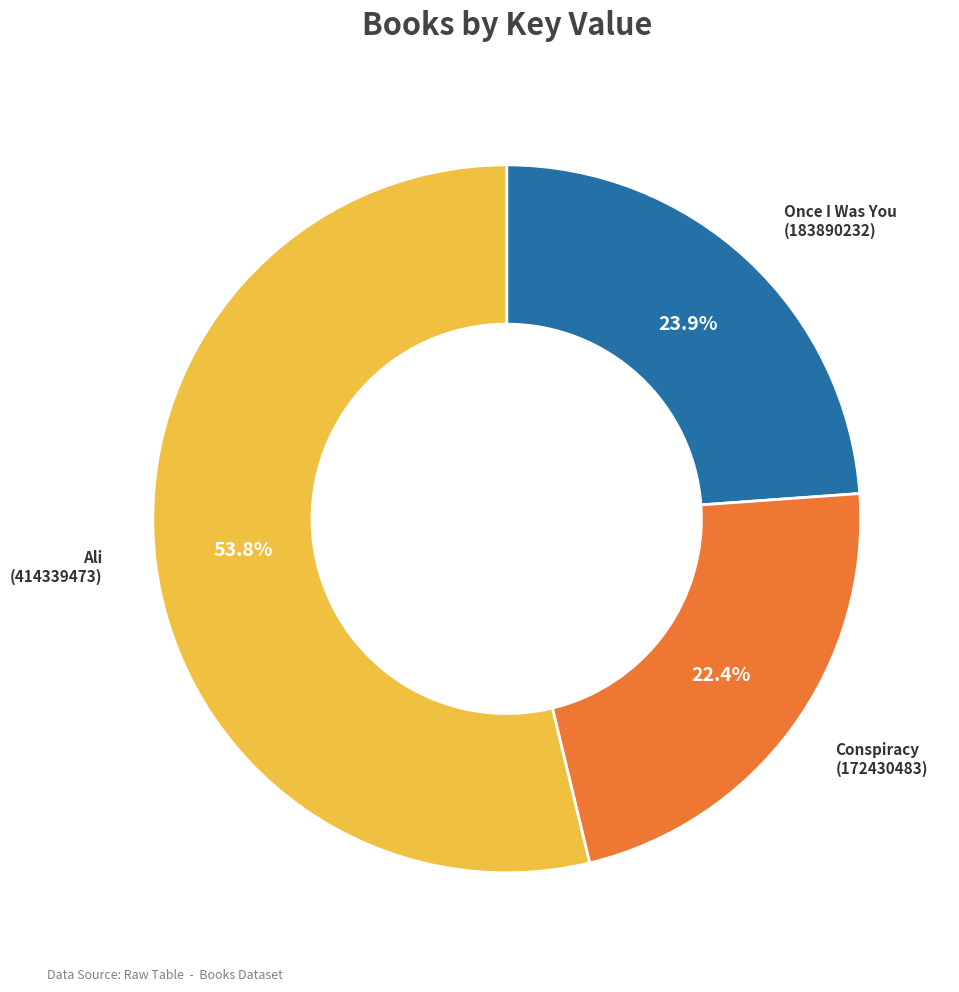

Is there any slice that represents more than half of the pie?

Yes